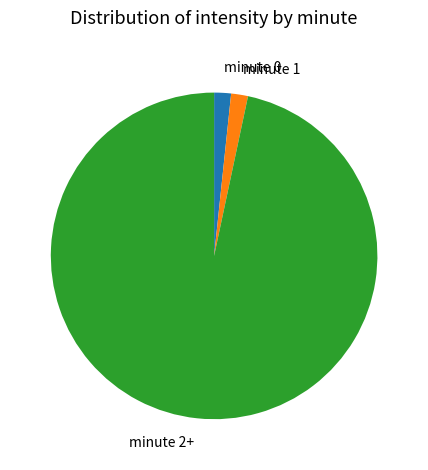

Is the sum of minute 0 and minute 2+ greater than half?

Yes